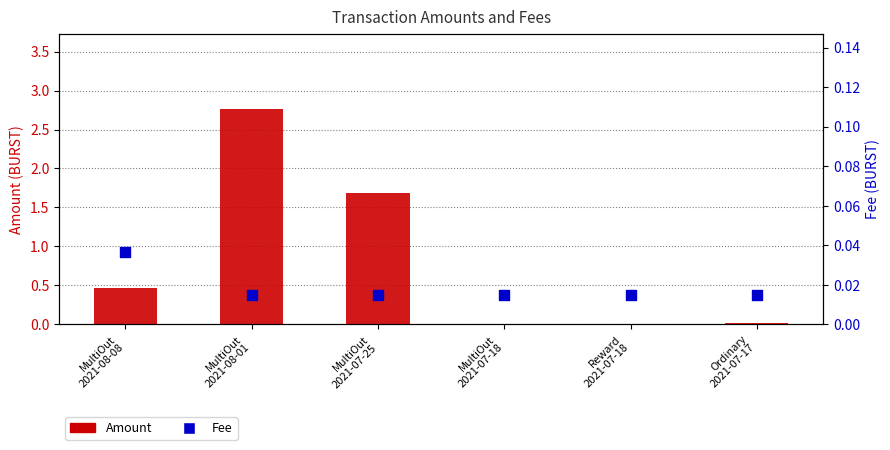

What are all the series names shown in the legend?

Amount, Fee